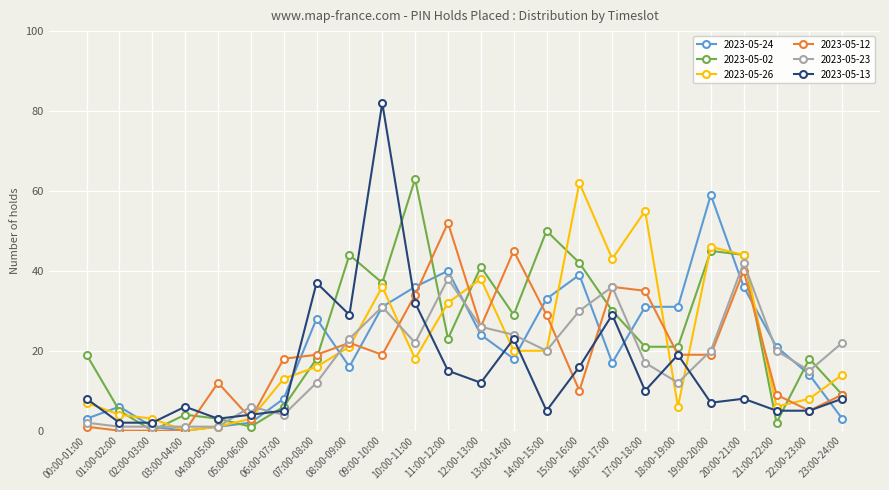

At how many categories does at least one series exceed 39?

12